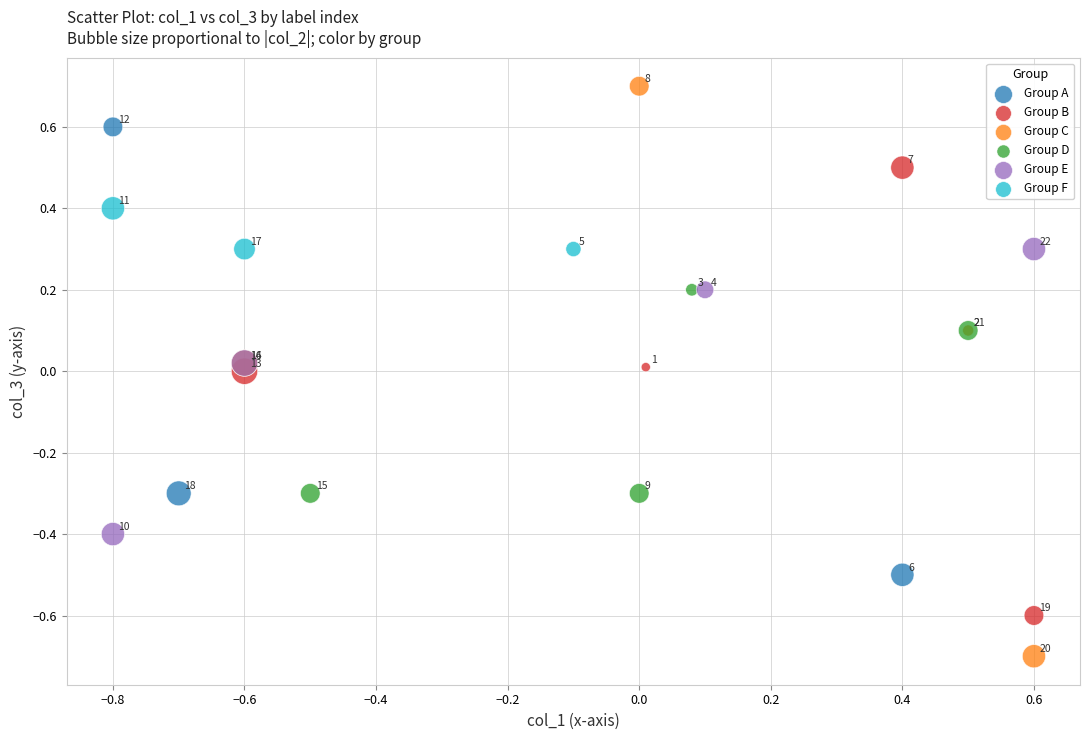

Which series contains the highest Y value?

Group C